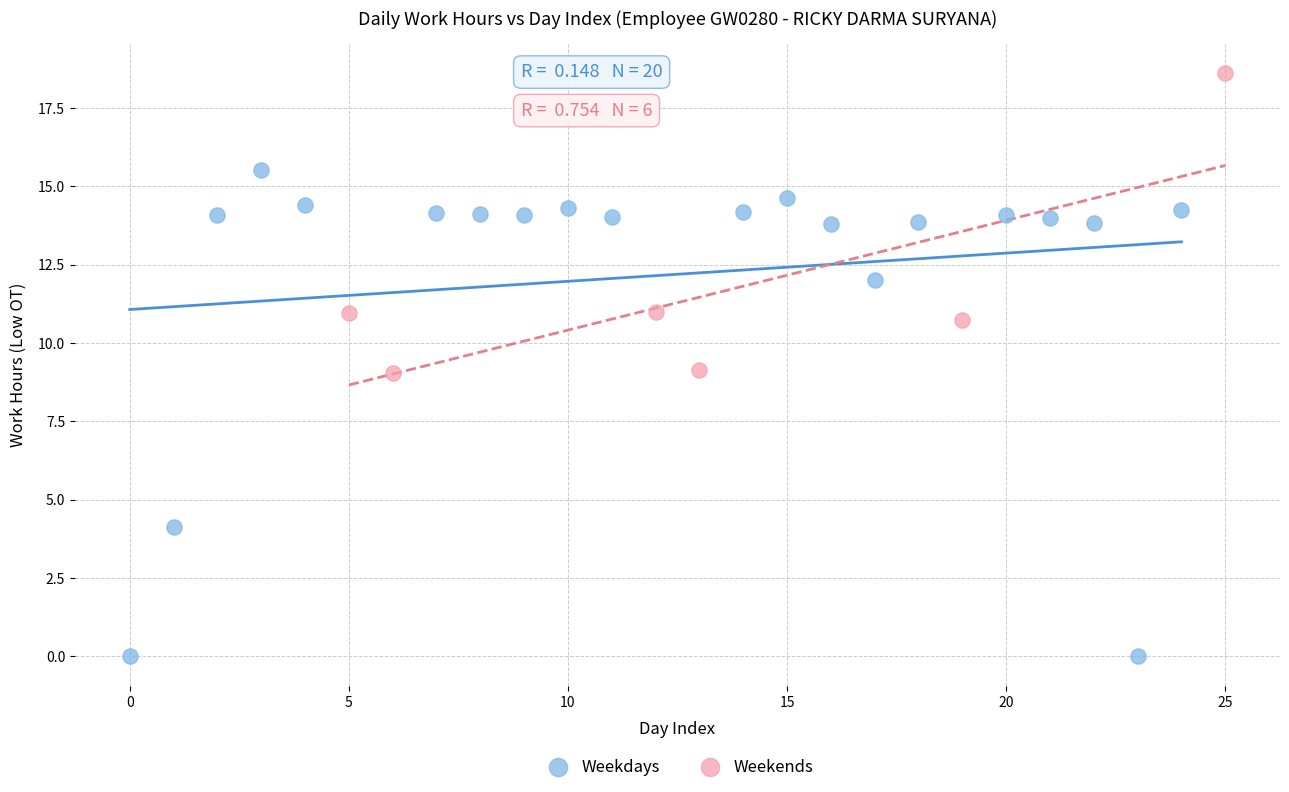

Which series reaches the minimum Y coordinate?

Weekdays